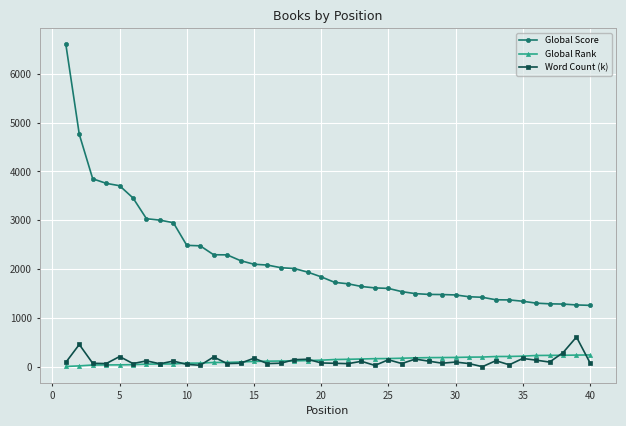

How many values in the Global Rank series are below 147?

20